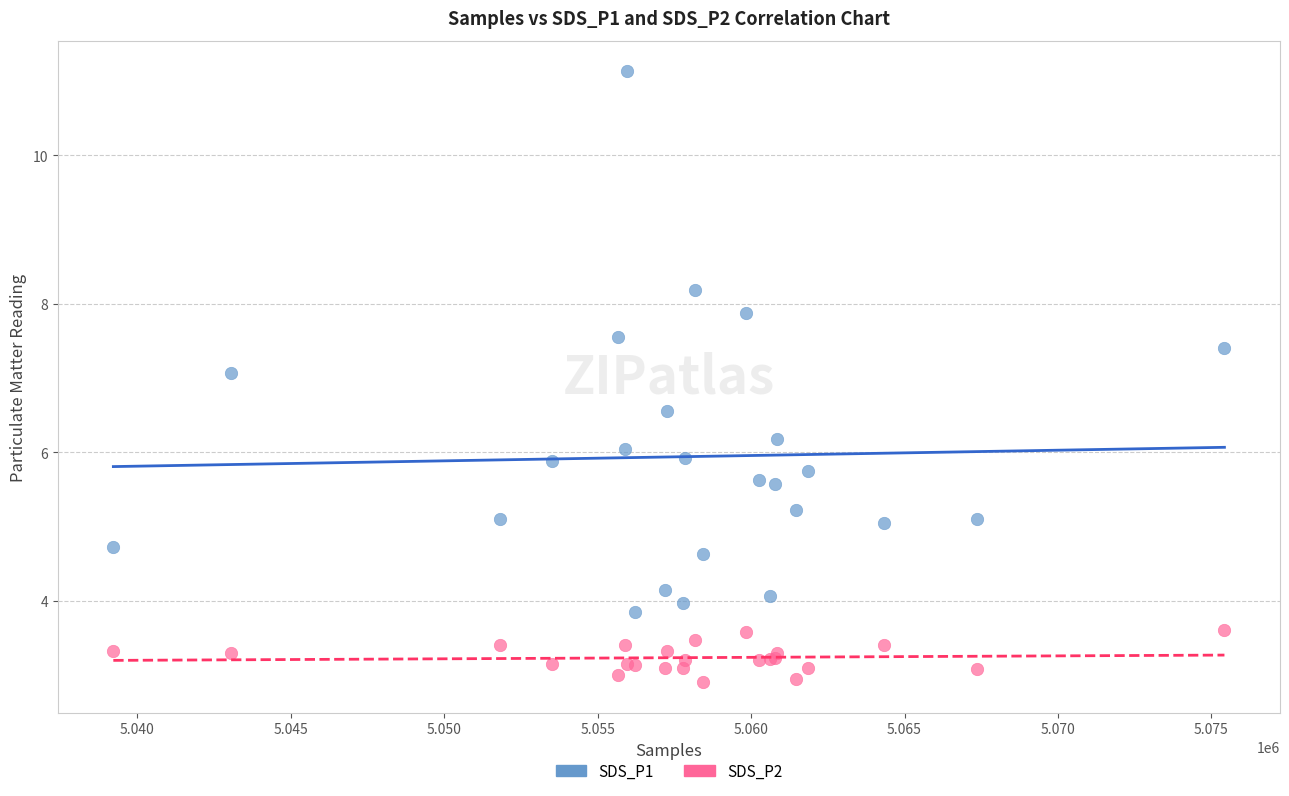

Which series has the widest spread of Y values?

SDS_P1